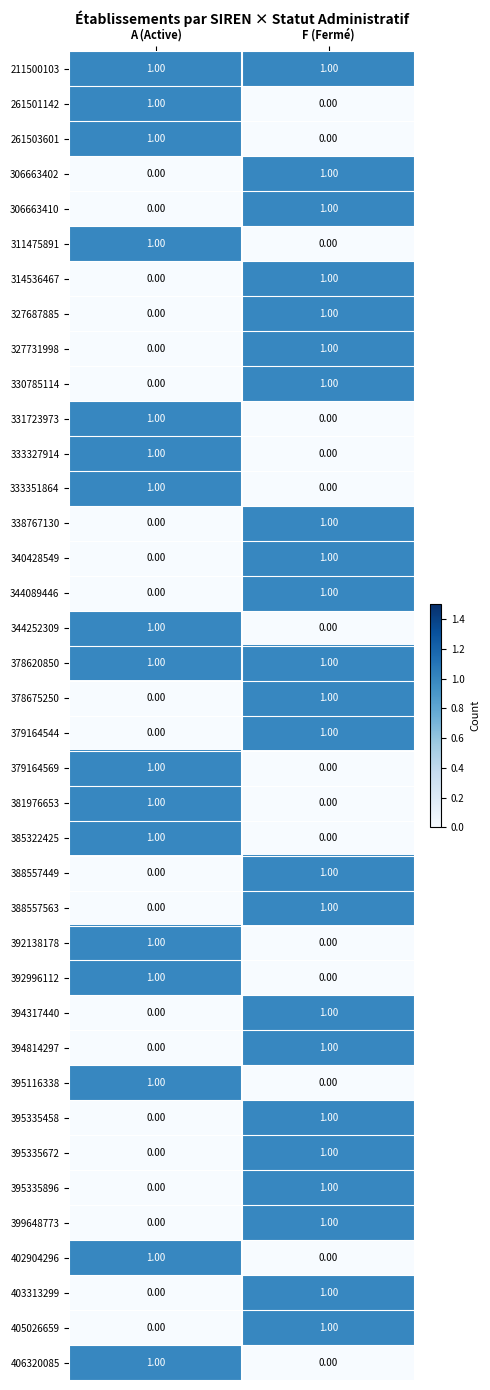

At which label does 338767130 reach its peak?

F (Fermé)